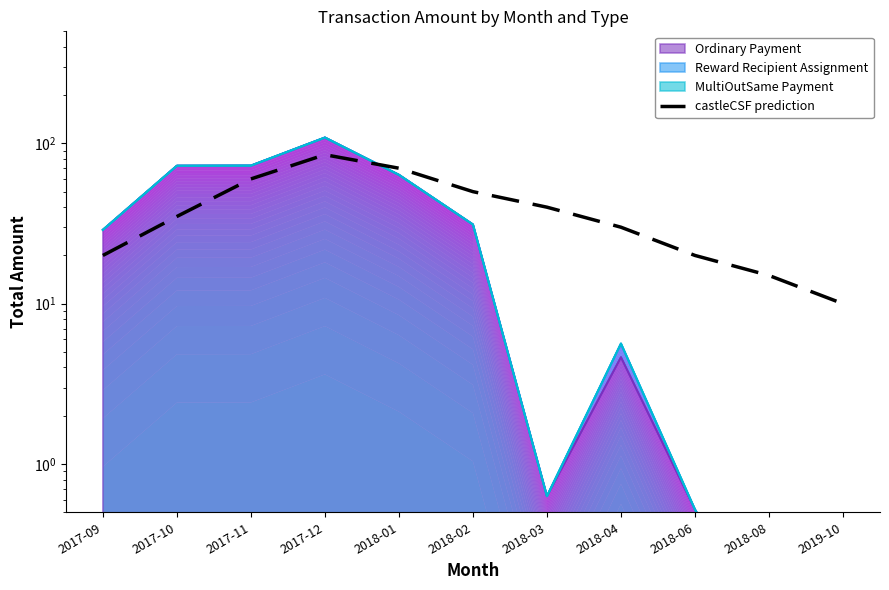

At which label does the data first exceed 35?

2017-11